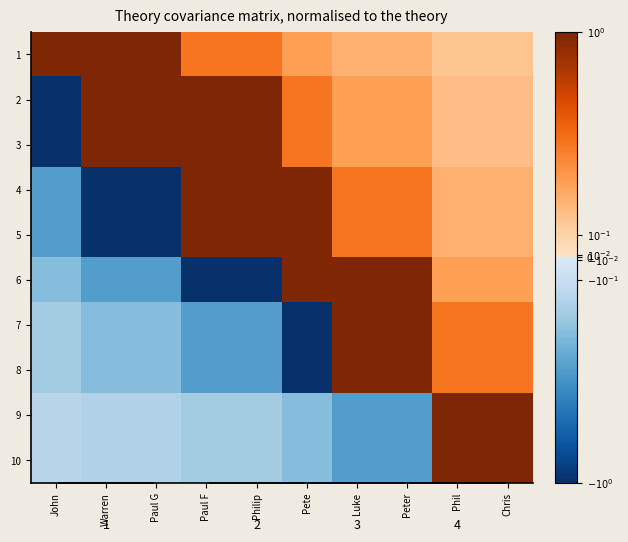

True or false: 2 has a value of 0.1 at Peter.

False